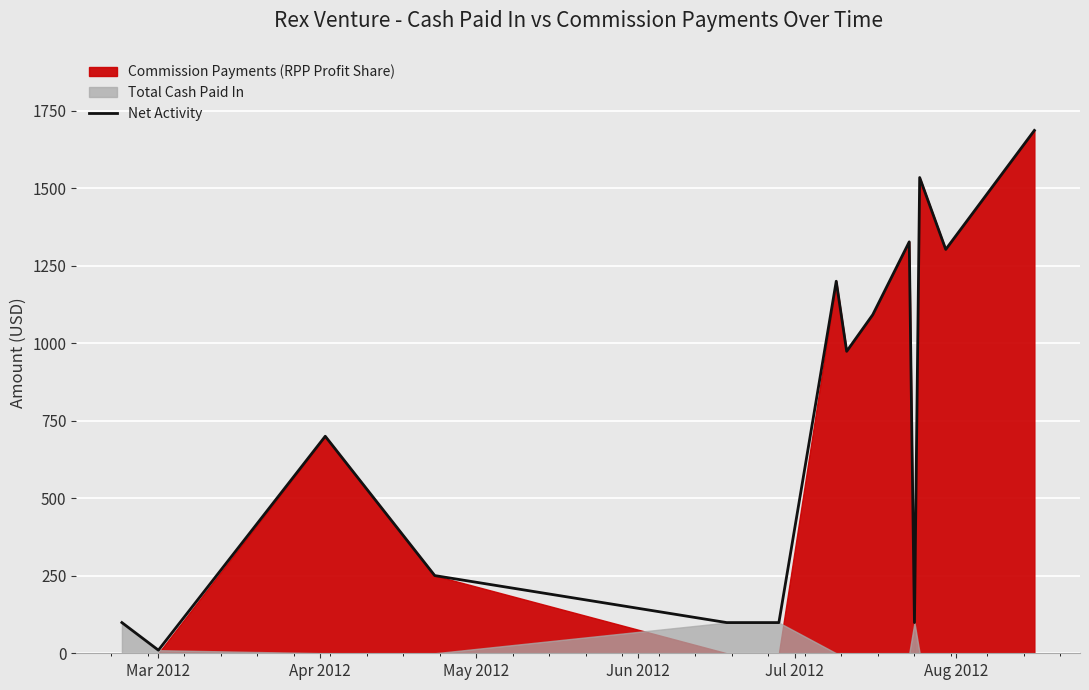

What is the highest value of the Net Activity series?

1686.4